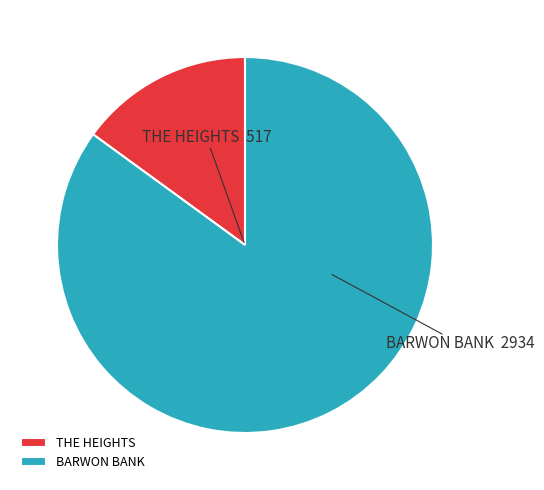

Is THE HEIGHTS the majority of the pie?

No